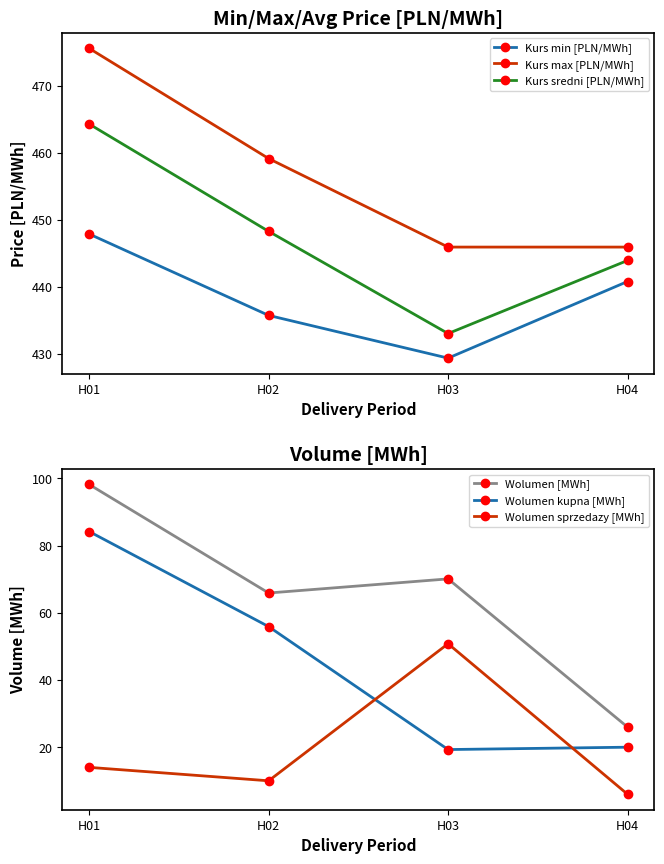

Is the value of Kurs max [PLN/MWh] at H02 greater than the value of Kurs min [PLN/MWh] at H01?

Yes